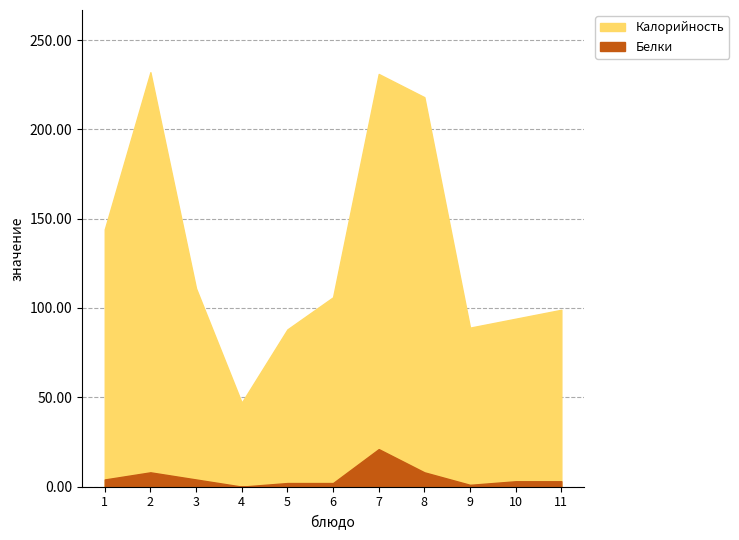

What are all the series names shown in the legend?

Калорийность, Белки